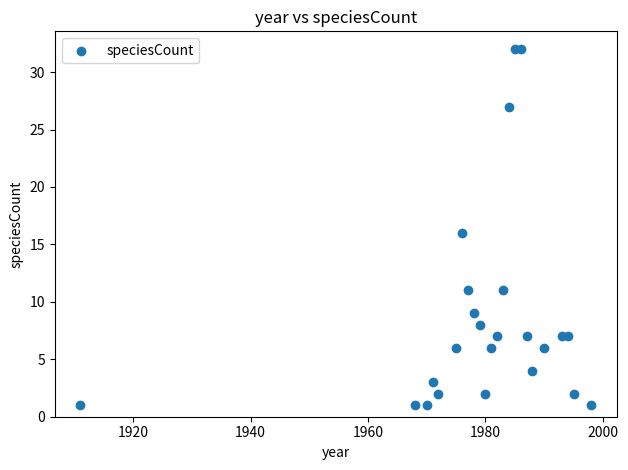

What is the range of Y values (max minus min)?

31